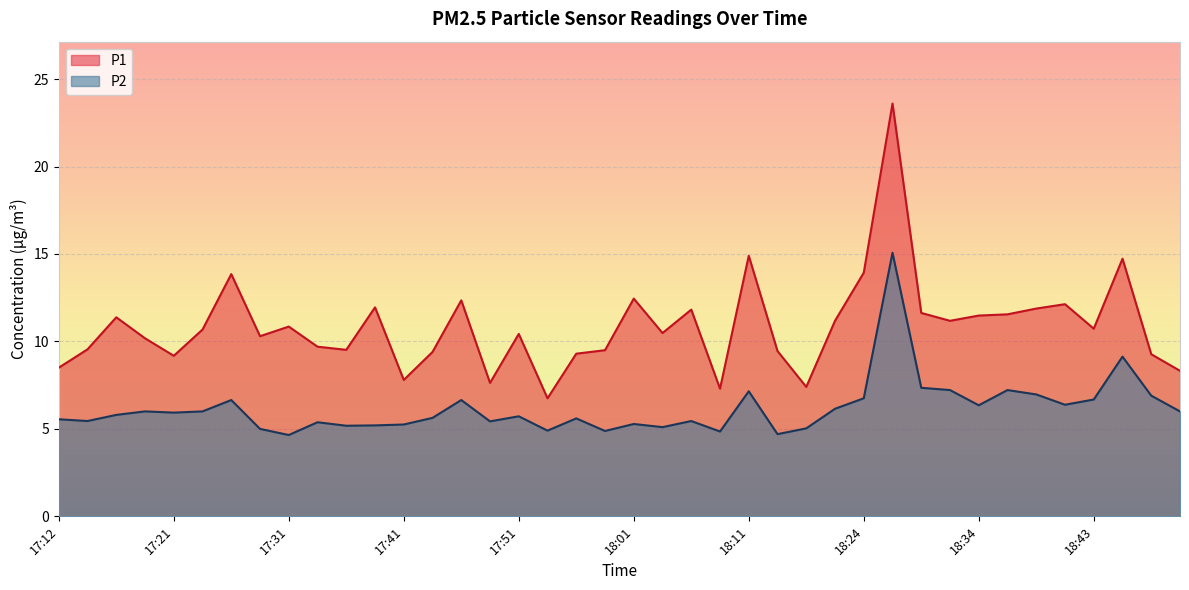

True or false: P1 has a value of 4.8 at 18:04.

False